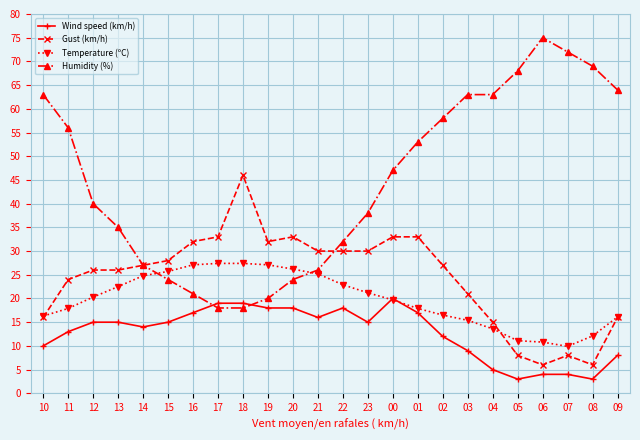

The value of Humidity (%) at 13 is 55.2. True or false?

False